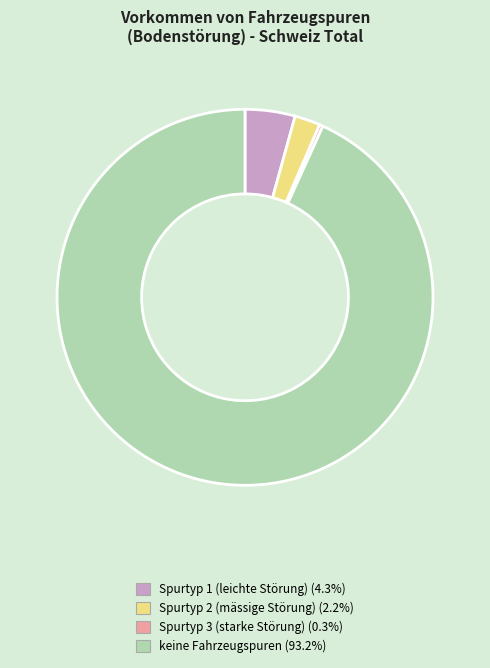

True or false: keine Fahrzeugspuren accounts for 99% of the total.

False